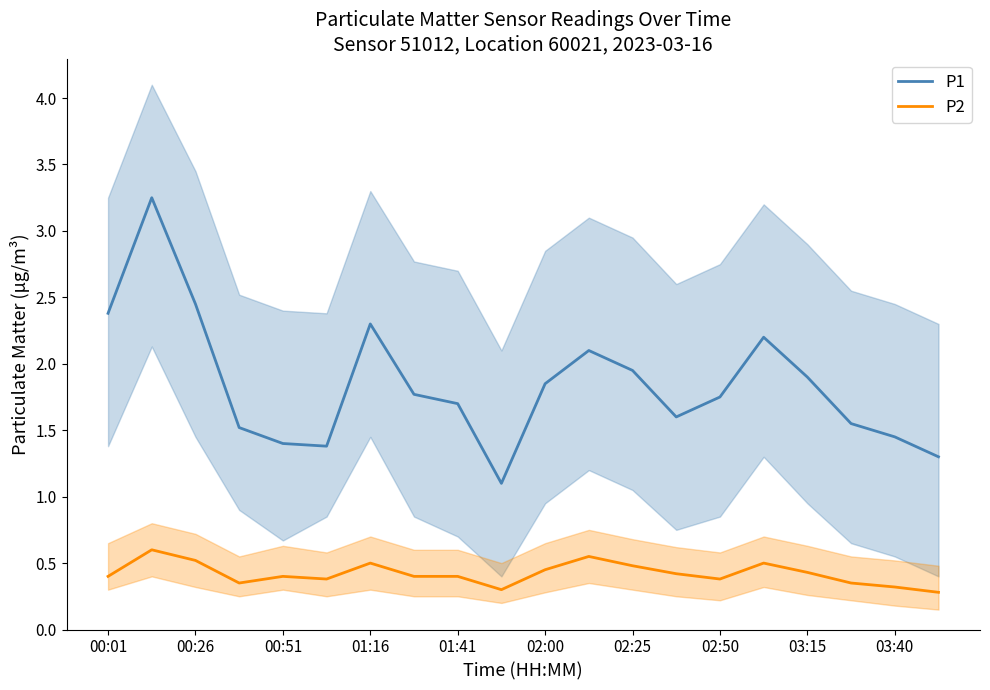

Reading right to left, list all the values displayed in this chart.

P1: 1.3	1.4	1.6	1.9	2.2	1.8	1.6	1.9	2.1	1.9	1.1	1.7	1.8	2.3	1.4	1.4	1.5	2.5	3.2	2.4
P2: 0.3	0.3	0.3	0.4	0.5	0.4	0.4	0.5	0.6	0.5	0.3	0.4	0.4	0.5	0.4	0.4	0.3	0.5	0.6	0.4